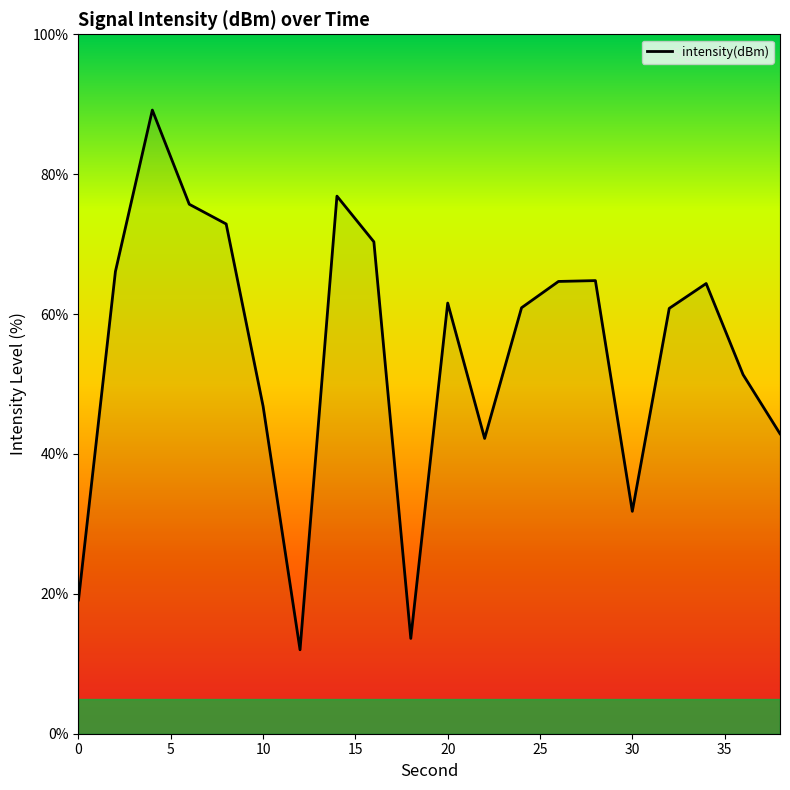

What is the greatest value displayed?

89.2